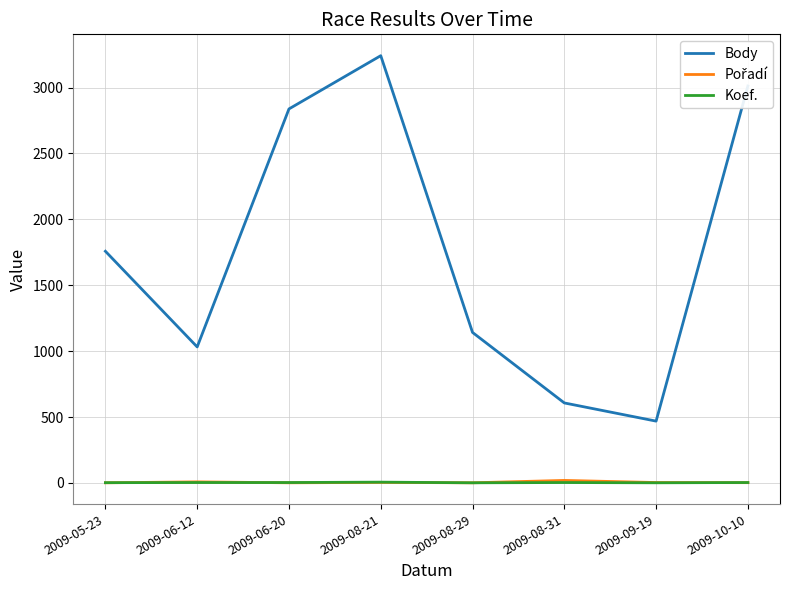

At how many categories does at least one series exceed 2764?

3